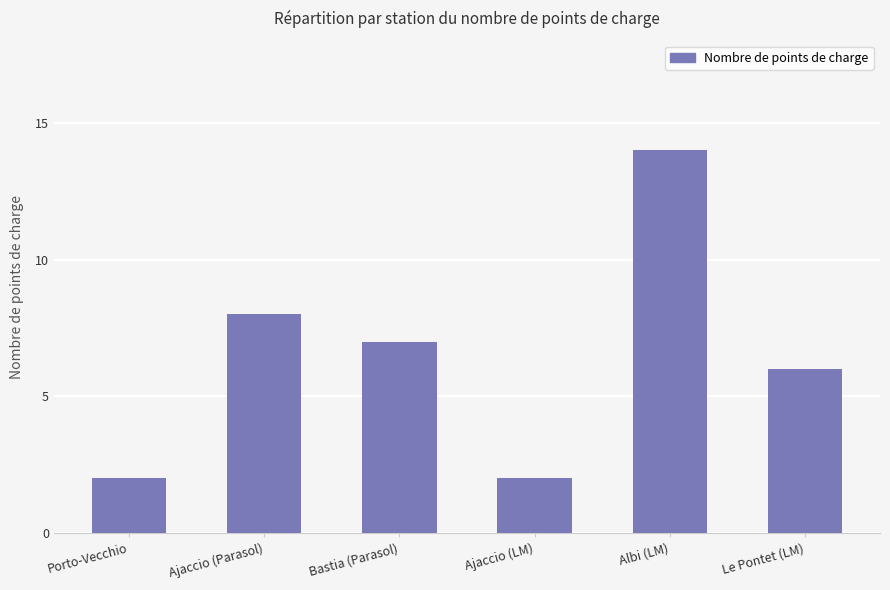

Which label corresponds to the largest value in the chart?

Albi (LM)